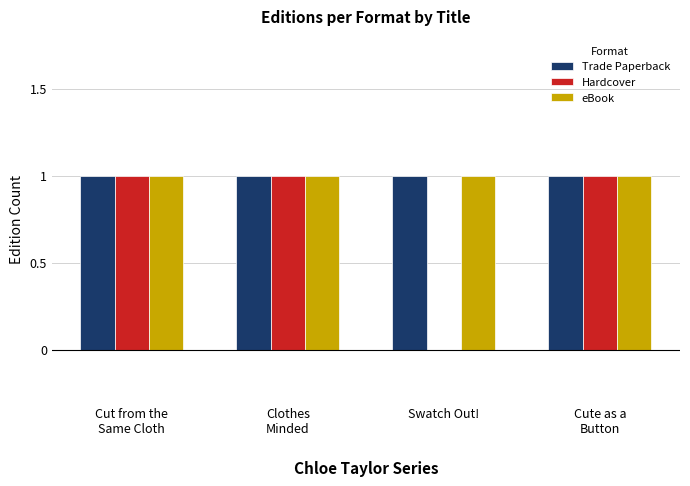

What are all the series names shown in the legend?

Trade Paperback, Hardcover, eBook